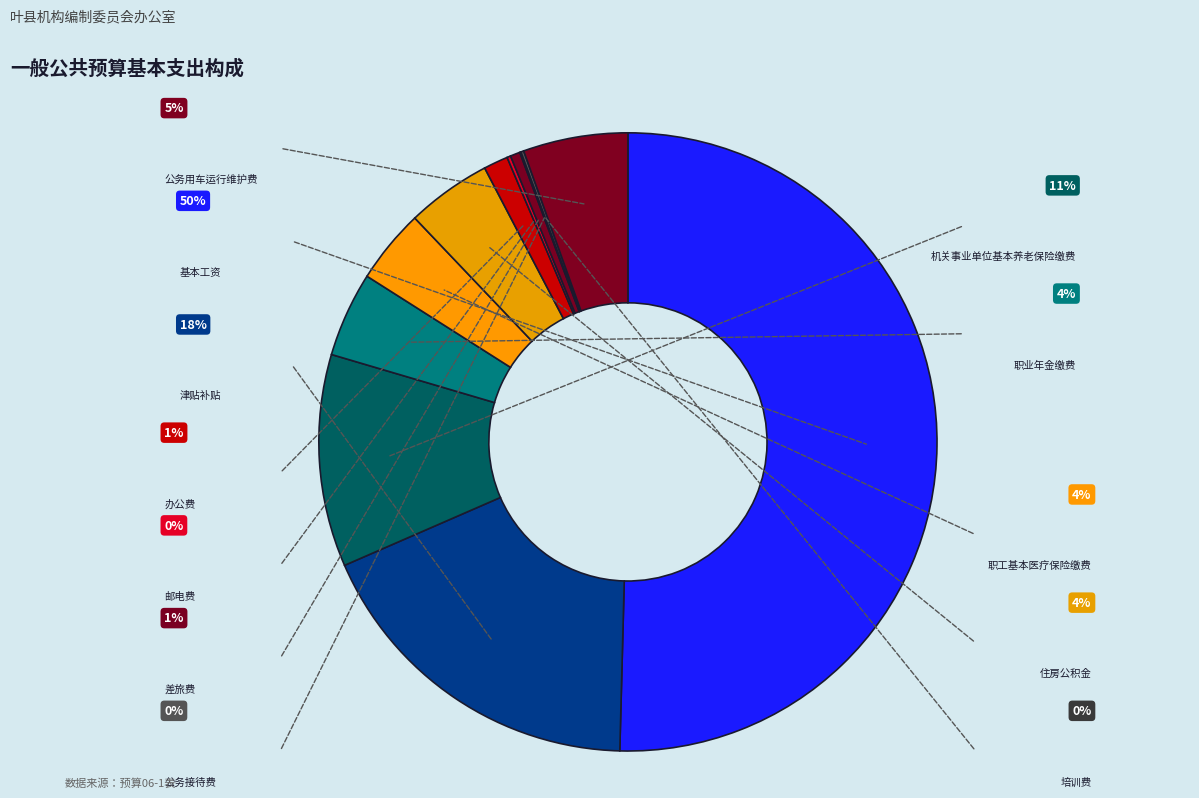

How many segments does this pie chart have?

12